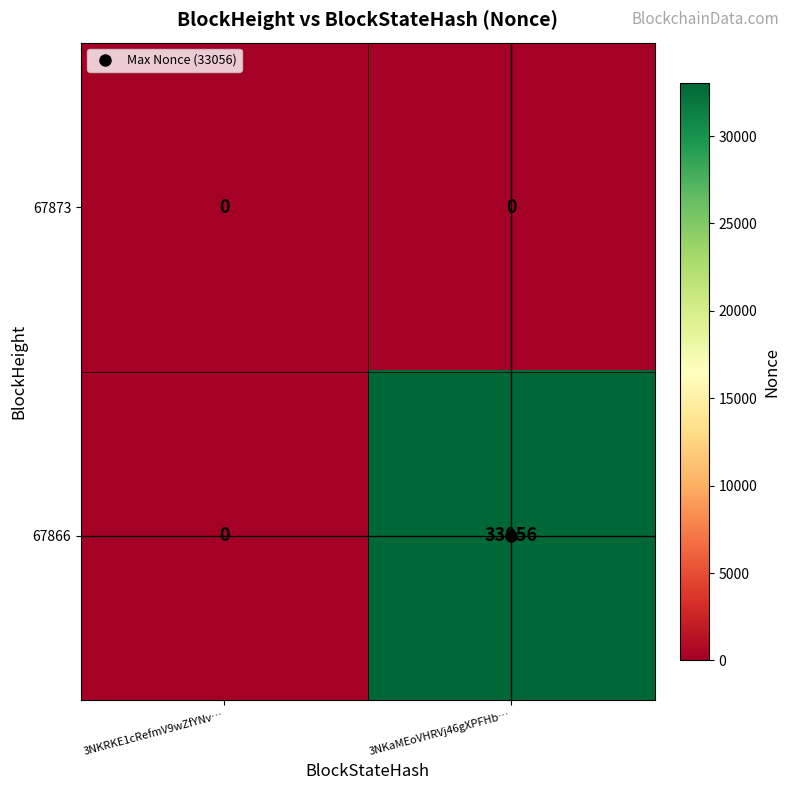

True or false: 67873 has a value of 0 at 3NKaMEoVHRVj46gXPFHb….

True